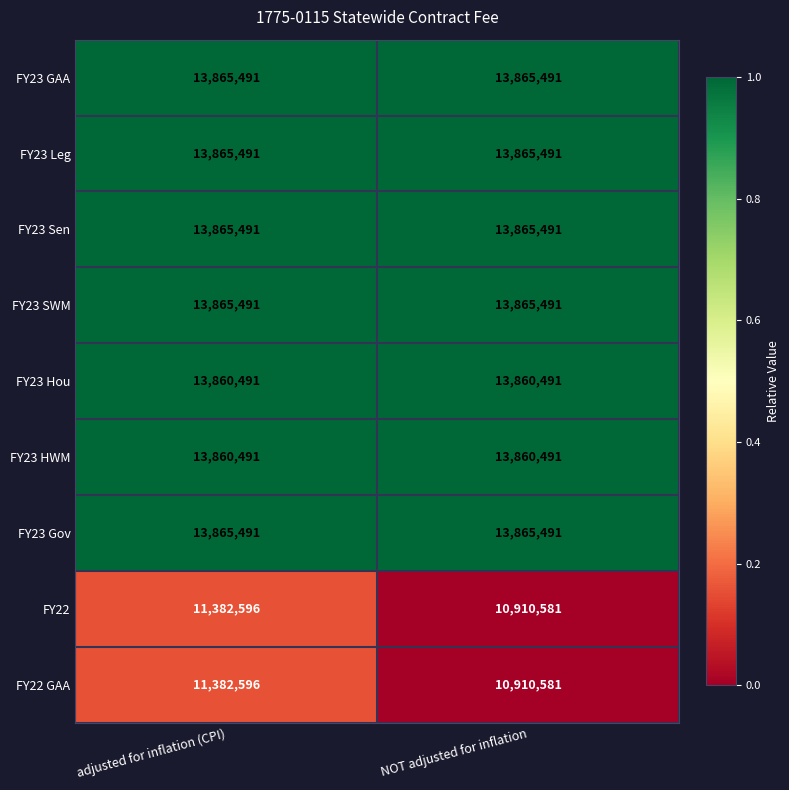

What is the sum of the FY23 Leg values at NOT adjusted for inflation and adjusted for inflation (CPI)?

27730982